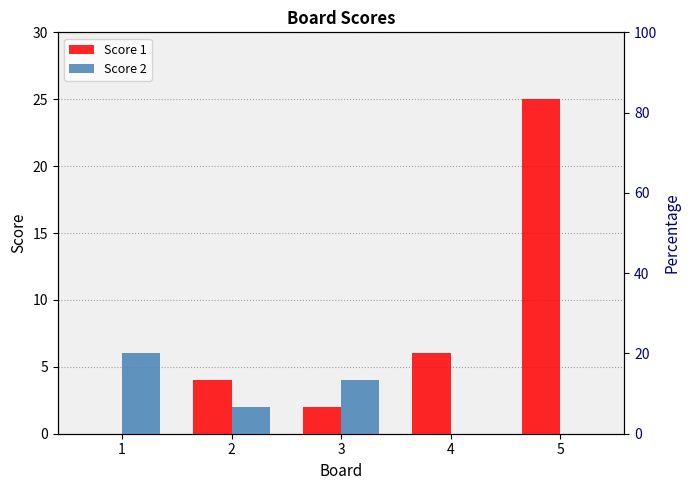

What is the value of the Score 1 bar at the 4th from the left?

6